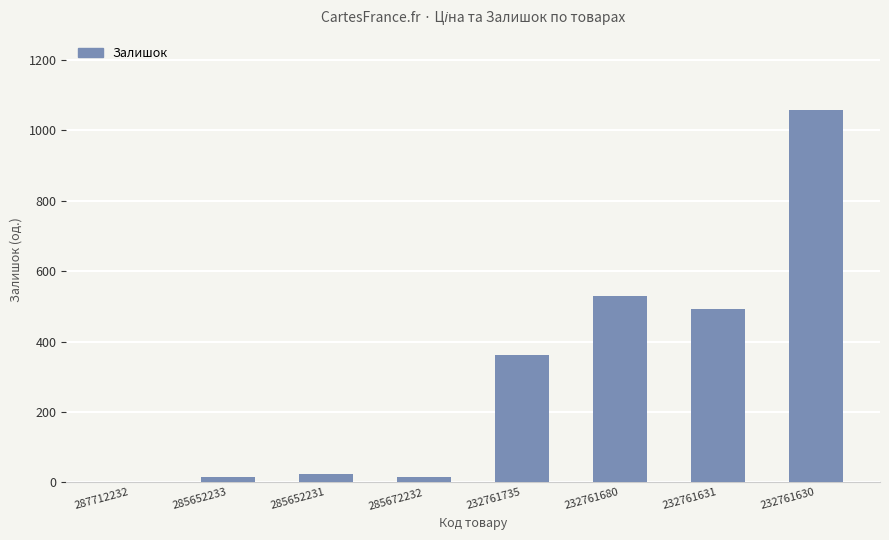

What is the sum of all values?

2493